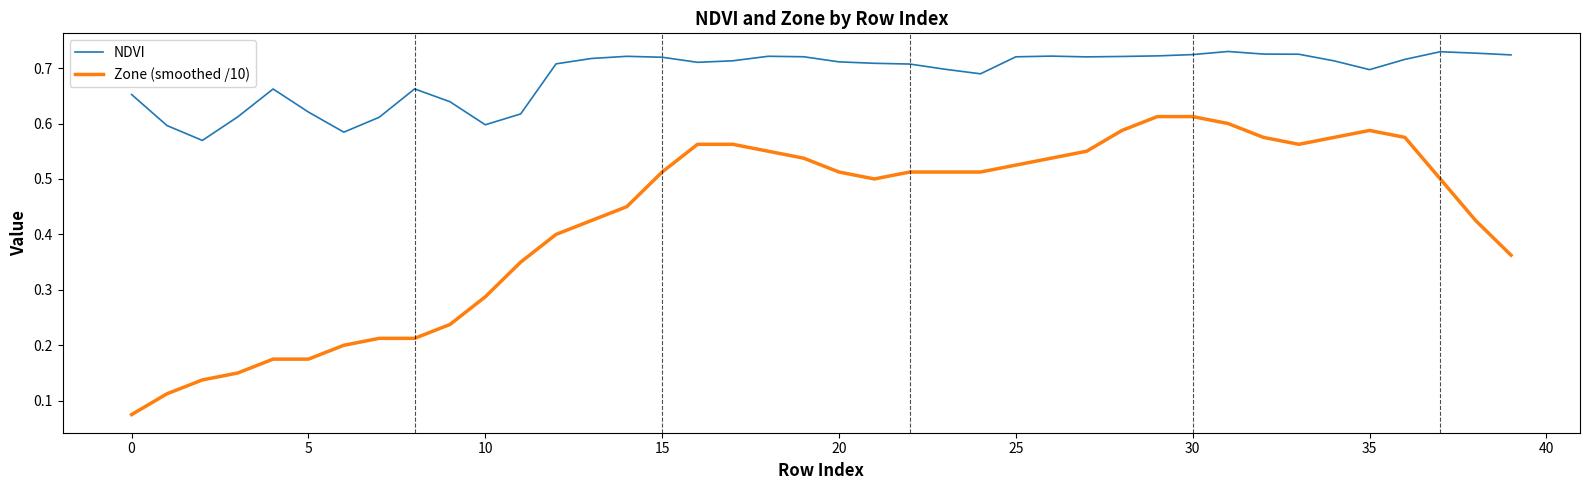

In NDVI, how many points are higher than both neighbors (excluding endpoints)?

7